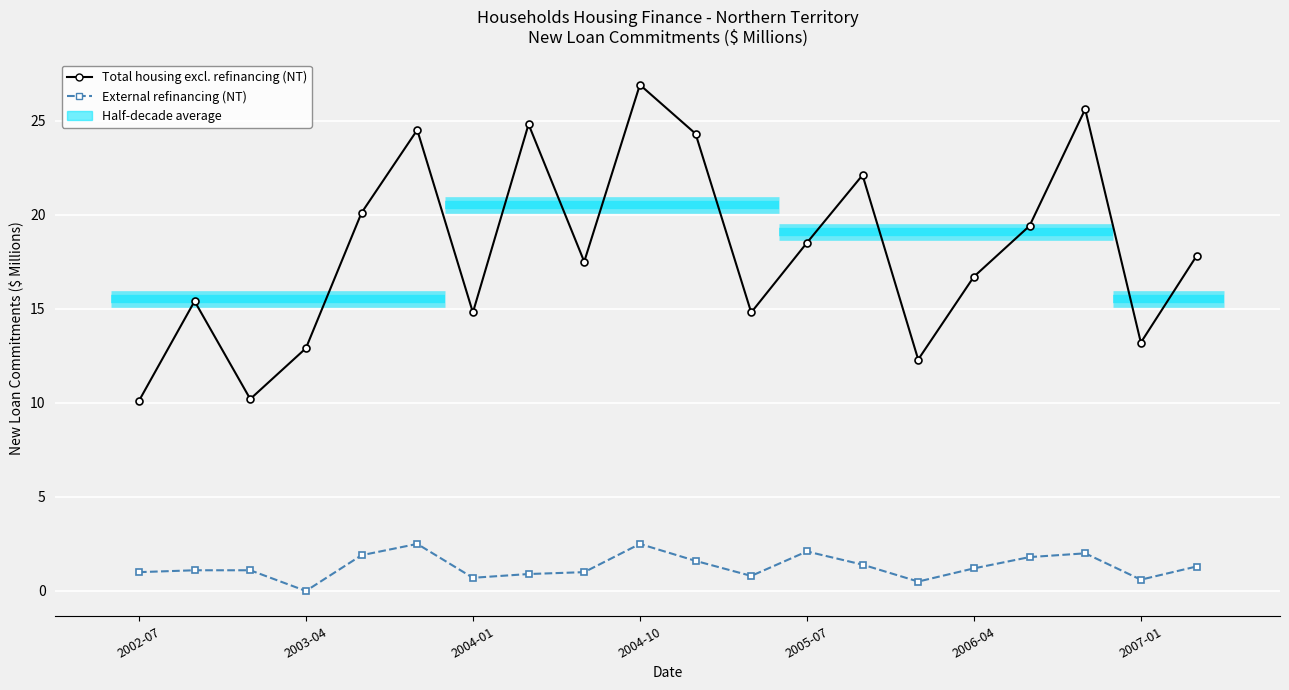

Reading left to right, list all the values displayed in this chart.

Total housing excl. refinancing (NT): 10.1	15.4	10.2	12.9	20.1	24.5	14.8	24.8	17.5	26.9	24.3	14.8	18.5	22.1	12.3	16.7	19.4	25.6	13.2	17.8
External refinancing (NT): 1.0	1.1	1.1	0.0	1.9	2.5	0.7	0.9	1.0	2.5	1.6	0.8	2.1	1.4	0.5	1.2	1.8	2.0	0.6	1.3